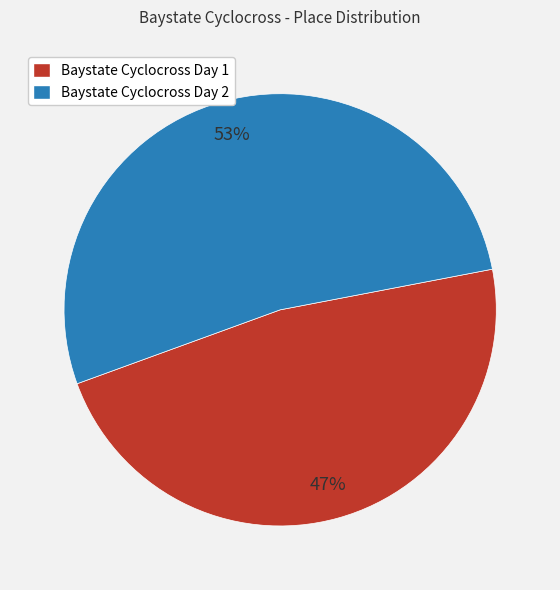

Combined, do Baystate Cyclocross Day 2 and Baystate Cyclocross Day 1 account for over 50%?

Yes